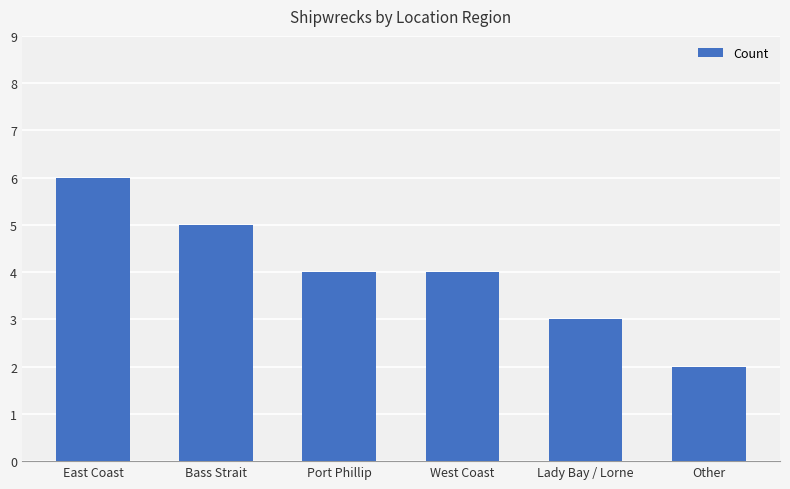

What is the greatest value displayed?

6